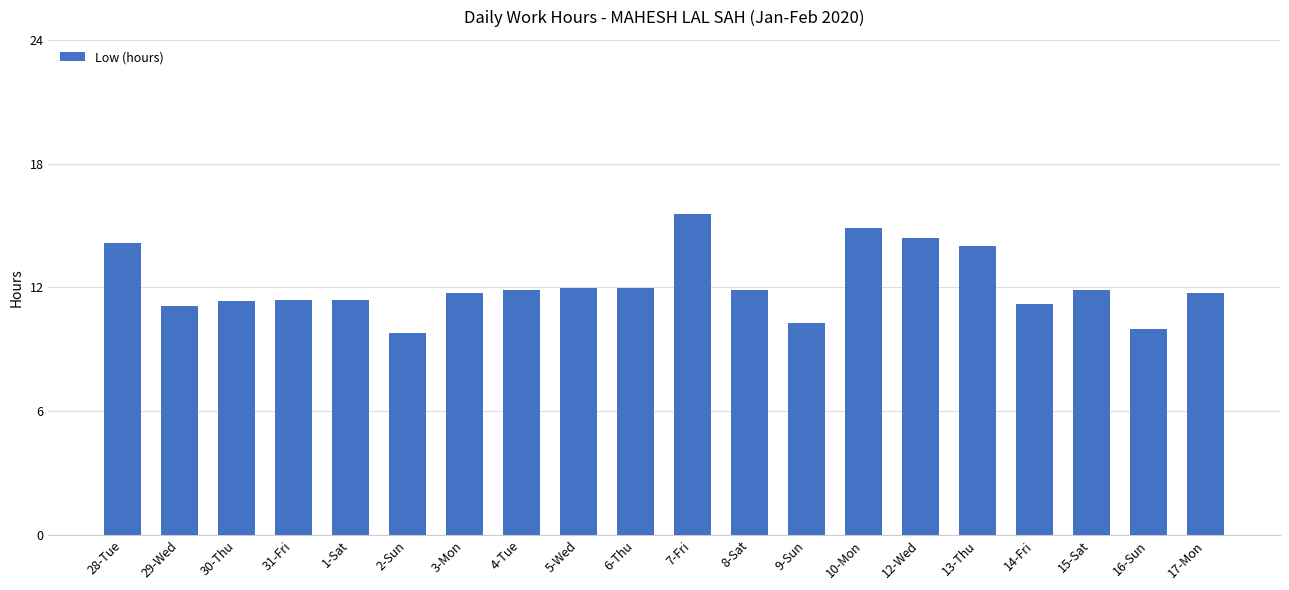

What is the minimum value shown in the chart?

9.8